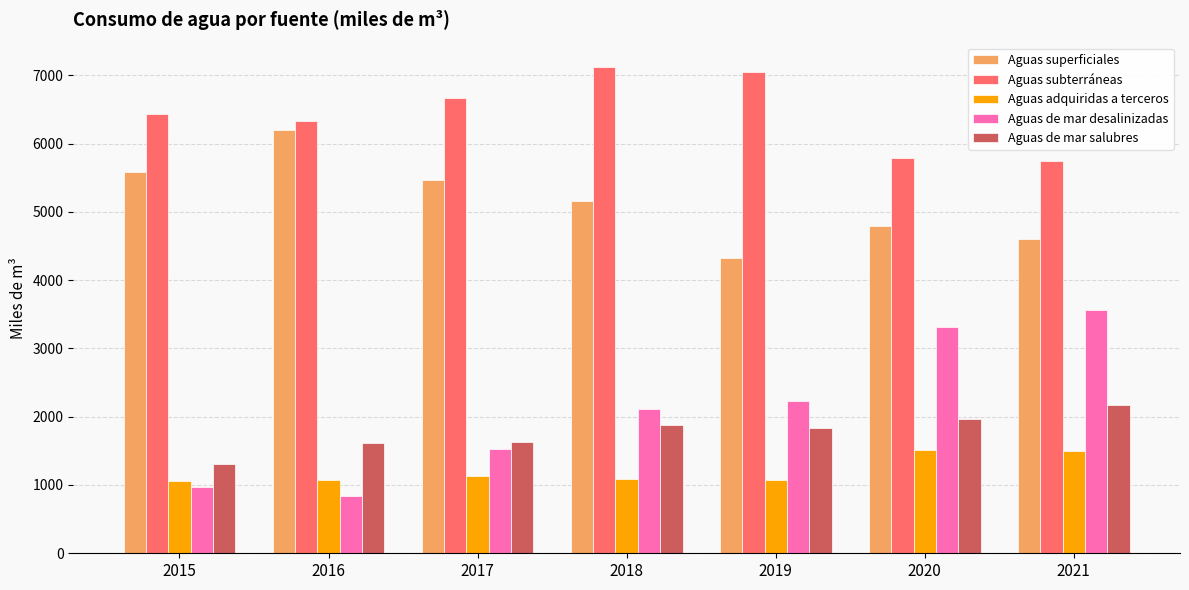

What is the difference between the second highest and minimum values in the Aguas de mar desalinizadas series?

2482